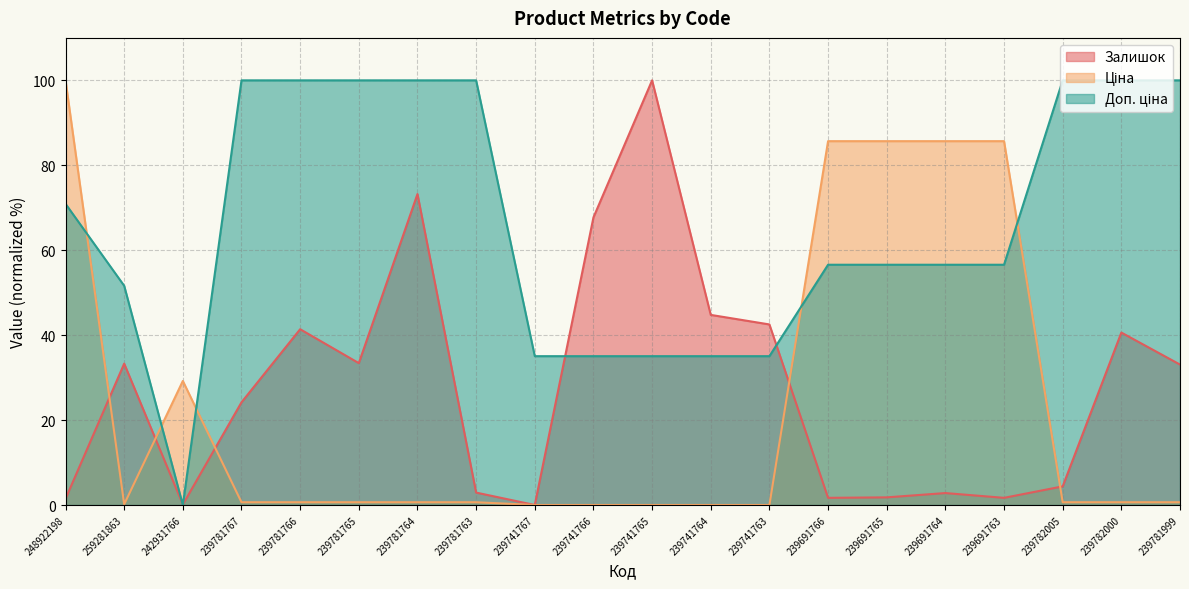

Which has a higher value, 248922198 or 239782005?

239782005